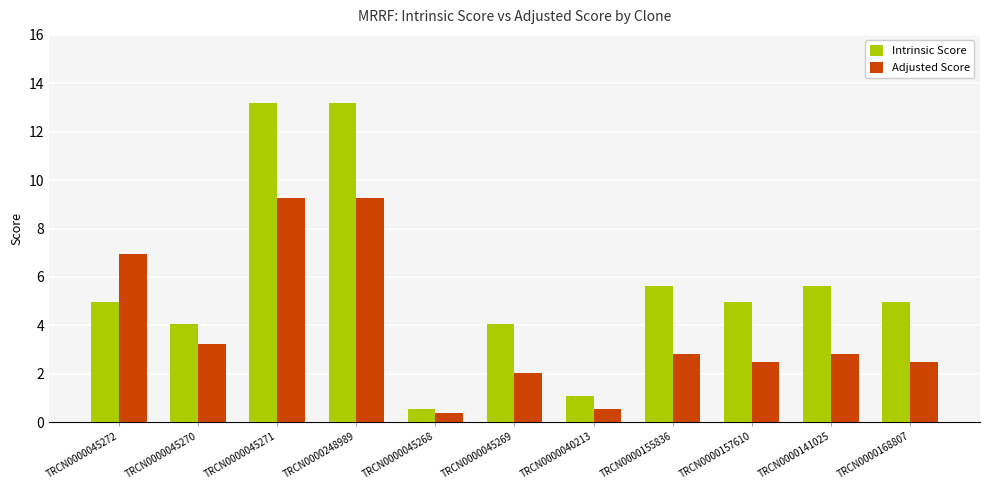

Where is Adjusted Score nearest to the value 4?

TRCN0000045270